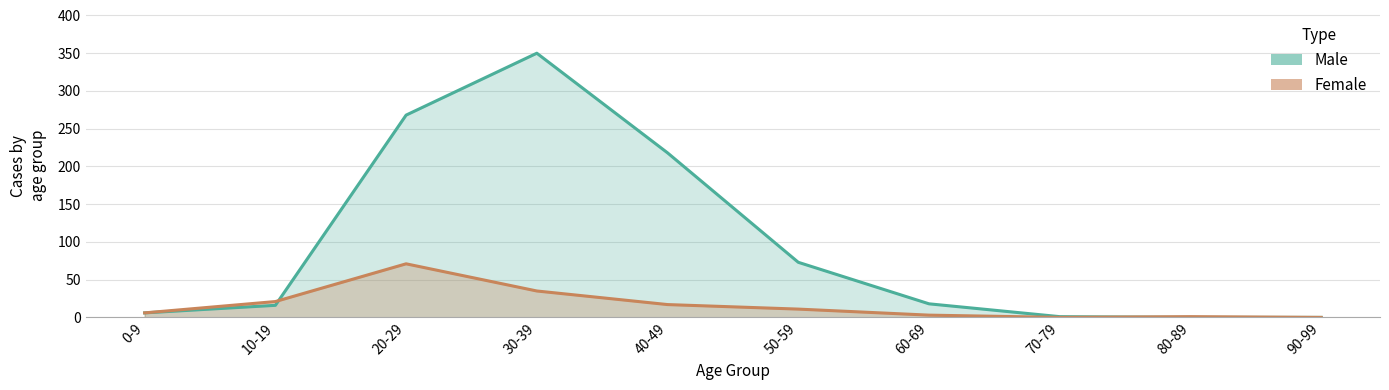

How many data points does each series have?

10